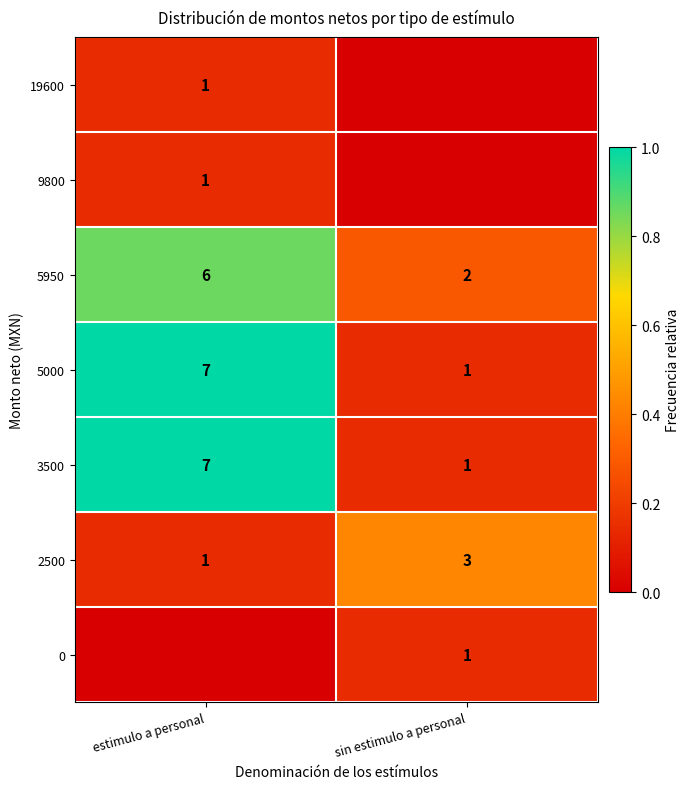

What is the average value of the 3500 series?

4